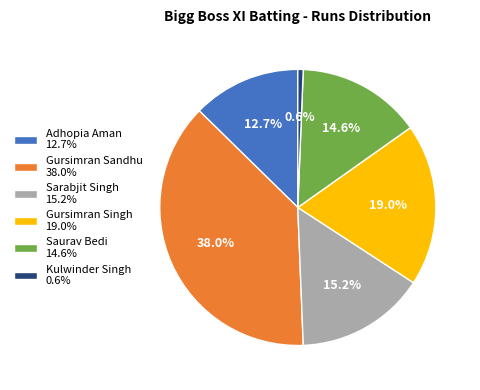

Is the sum of Kulwinder Singh 0.6% and Gursimran Singh 19.0% greater than half?

No